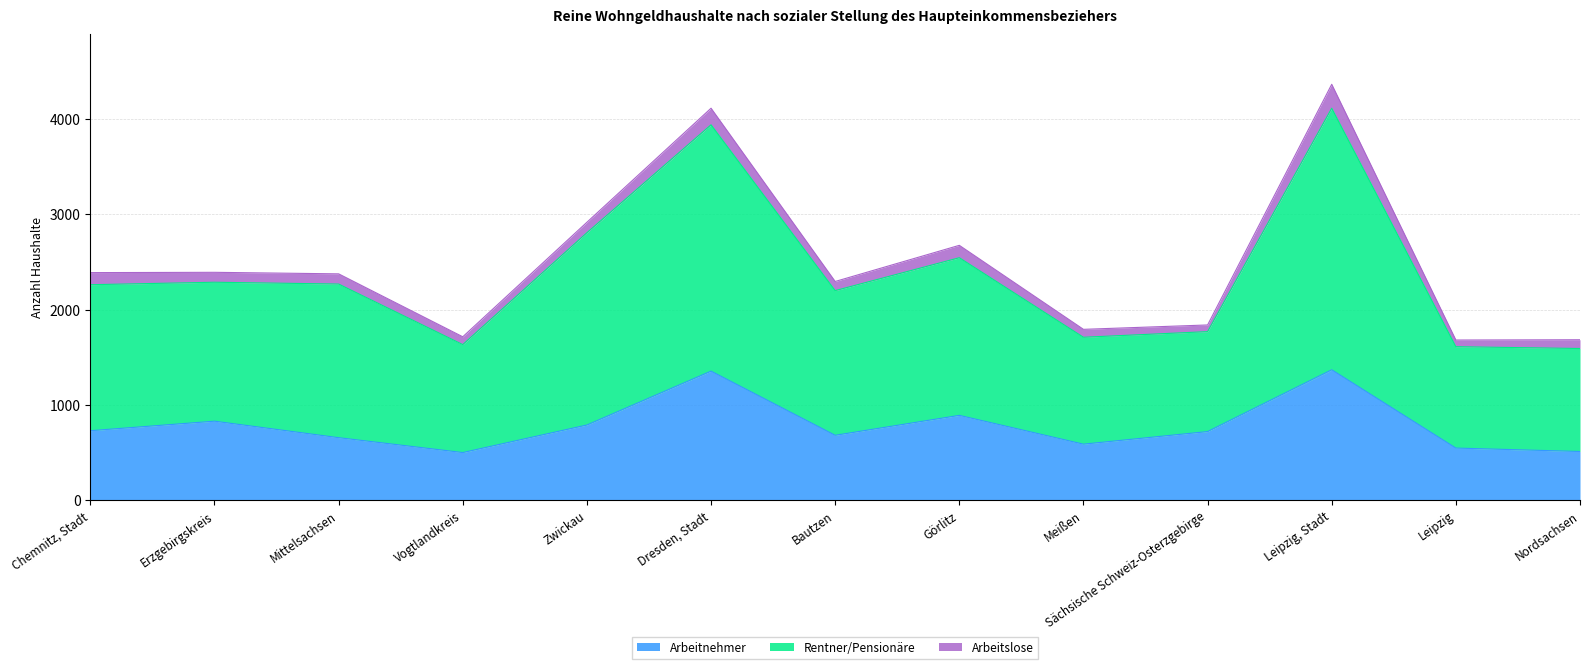

What is the total value across all series at Erzgebirgskreis?

2390